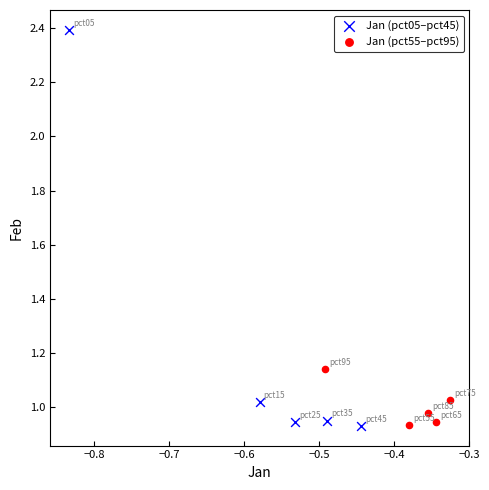

Which series contains the highest Y value?

Jan (pct05–pct45)